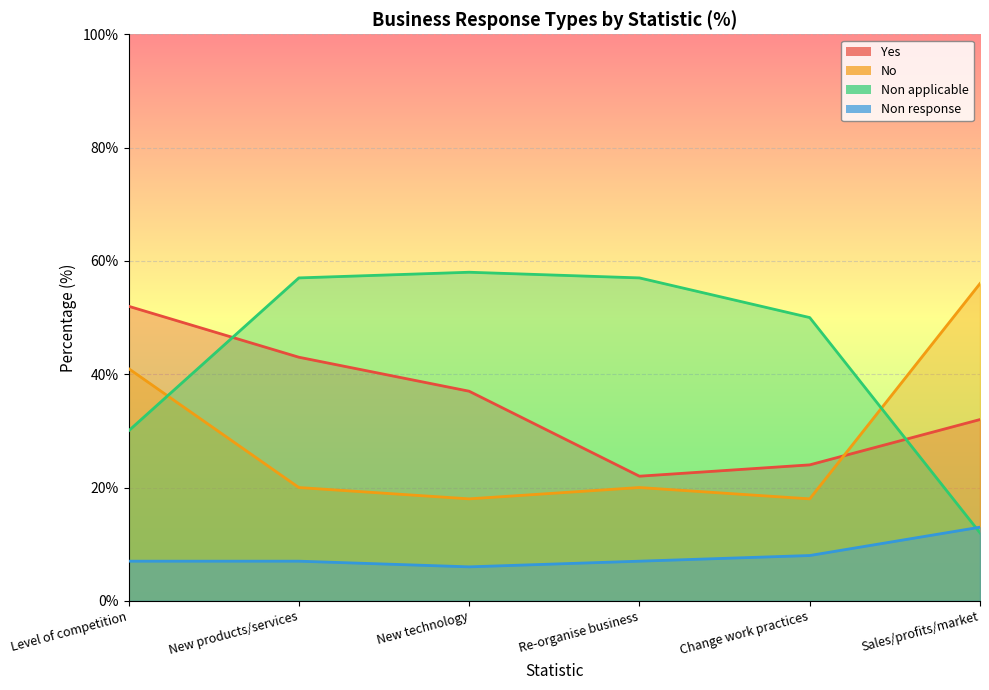

Which series has the widest spread of values?

Non applicable